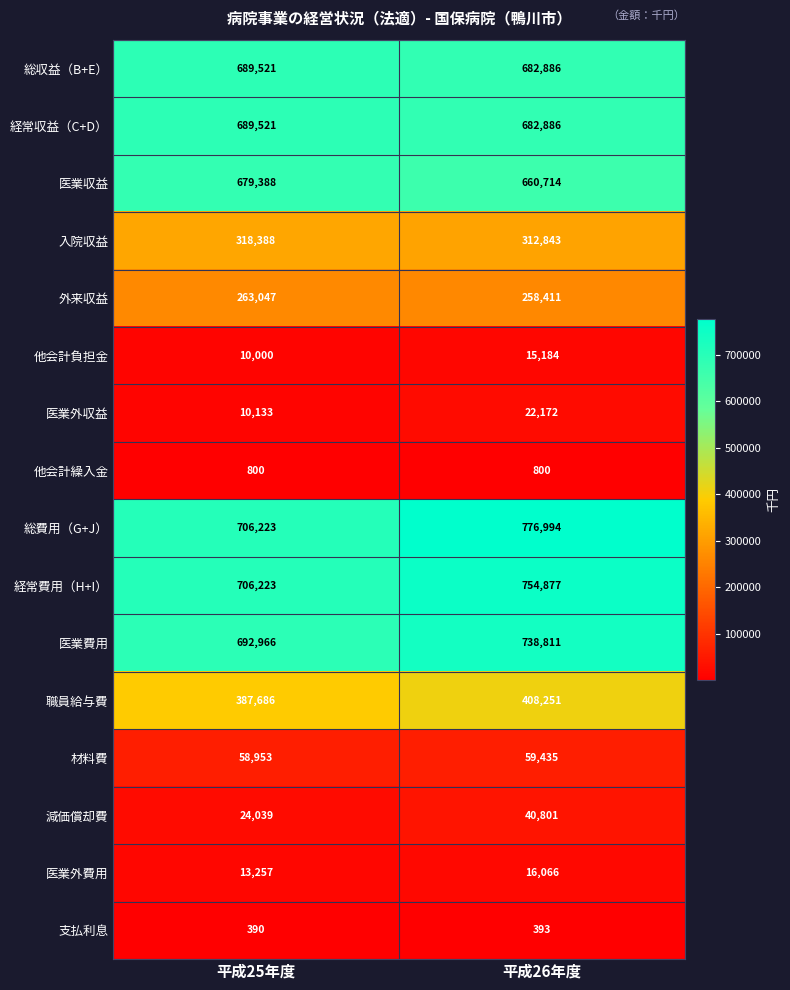

At which category does the chart reach its peak across all series?

平成26年度